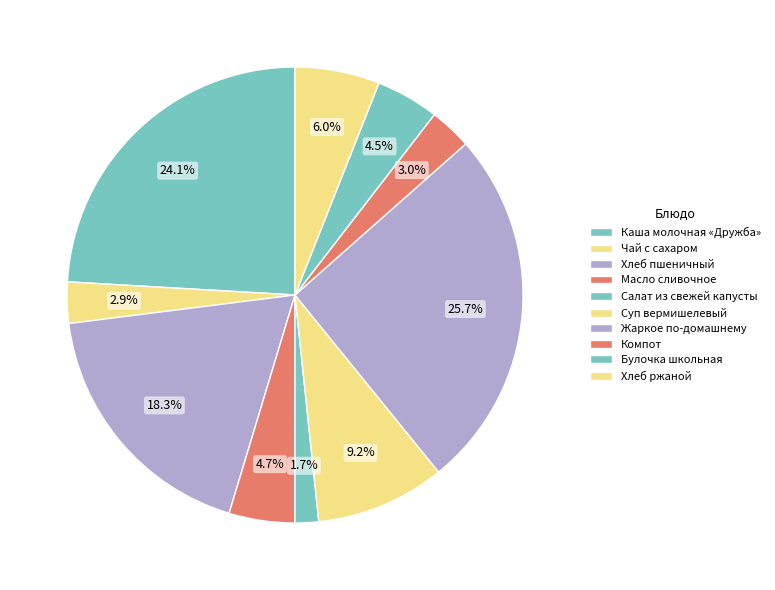

Is there a majority slice in this chart?

No